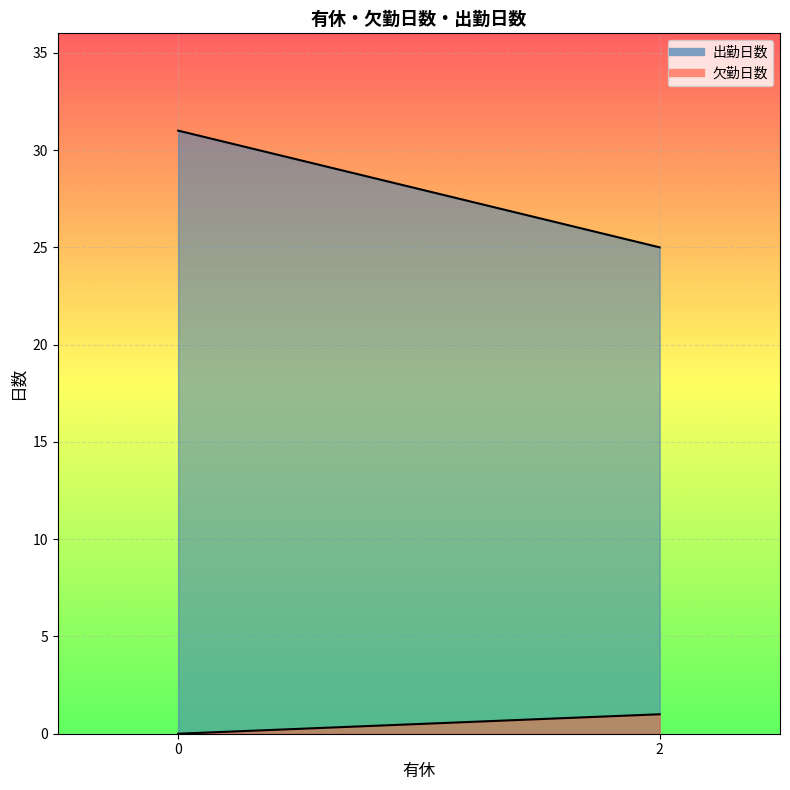

True or false: 欠勤日数 has a value of 0 at 0.

False